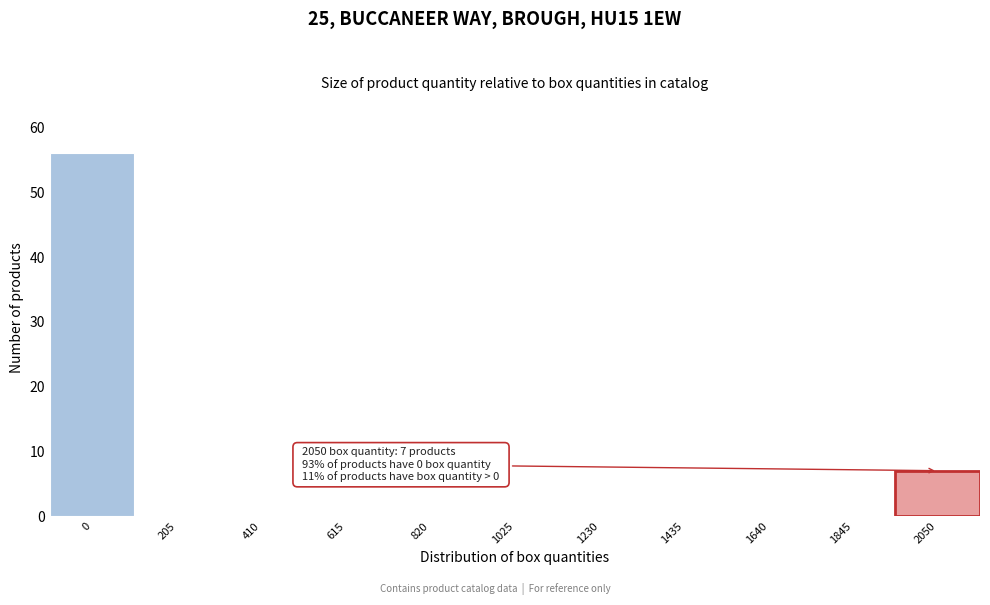

Reading left to right, extract all data points from this chart.

0=56	205=0	410=0	615=0	820=0	1025=0	1230=0	1435=0	1640=0	1845=0	2050=7